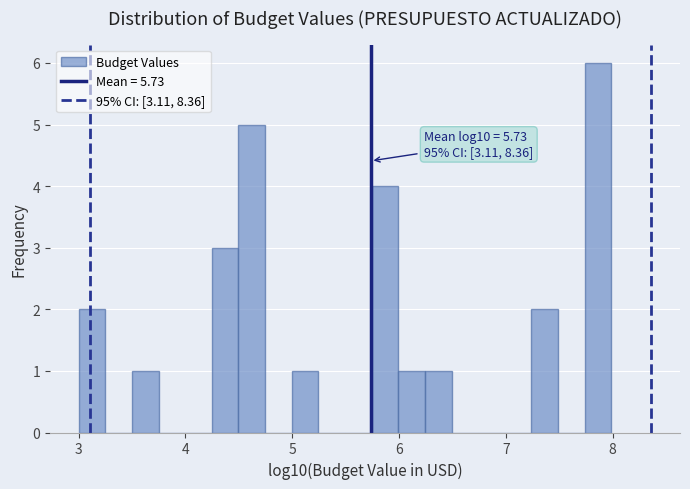

Around what value on the x-axis is the tallest bar? Give the approximate position of its centre, as read against the axis.

7.9